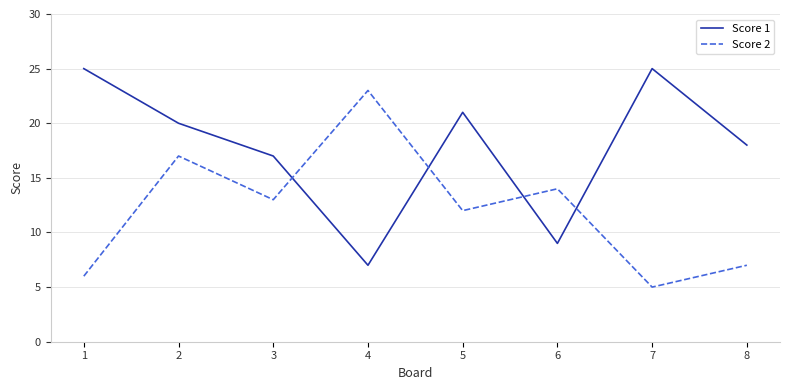

At how many categories does at least one series exceed 11?

8